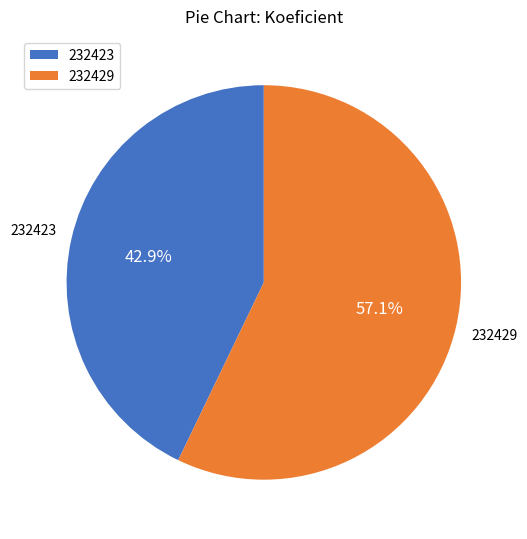

Does 232423 represent more than half of the total?

No